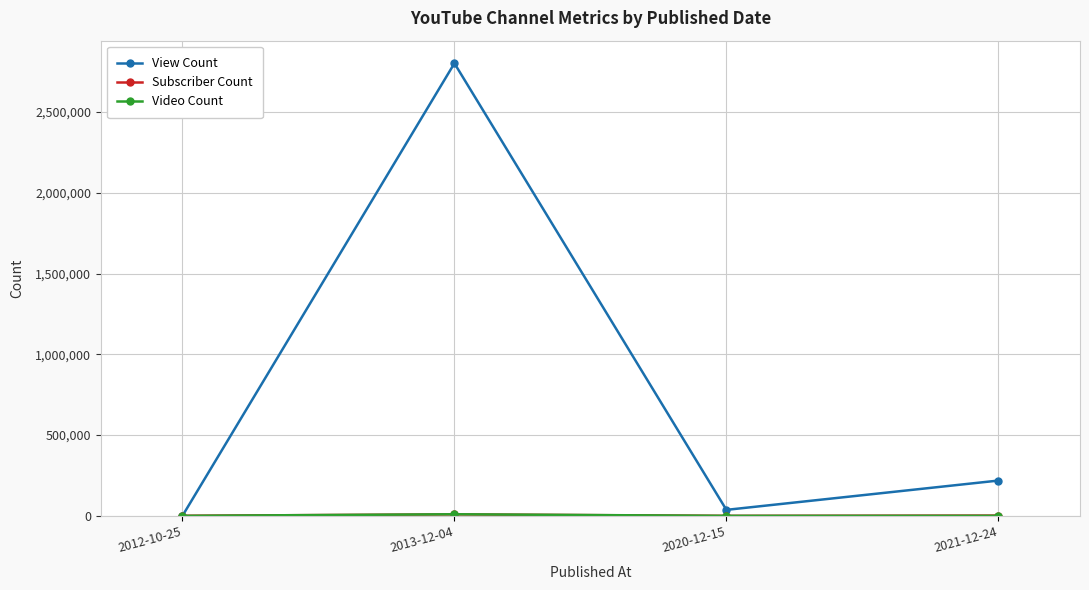

What is the difference between the highest and lowest values at 2013-12-04?

2792775